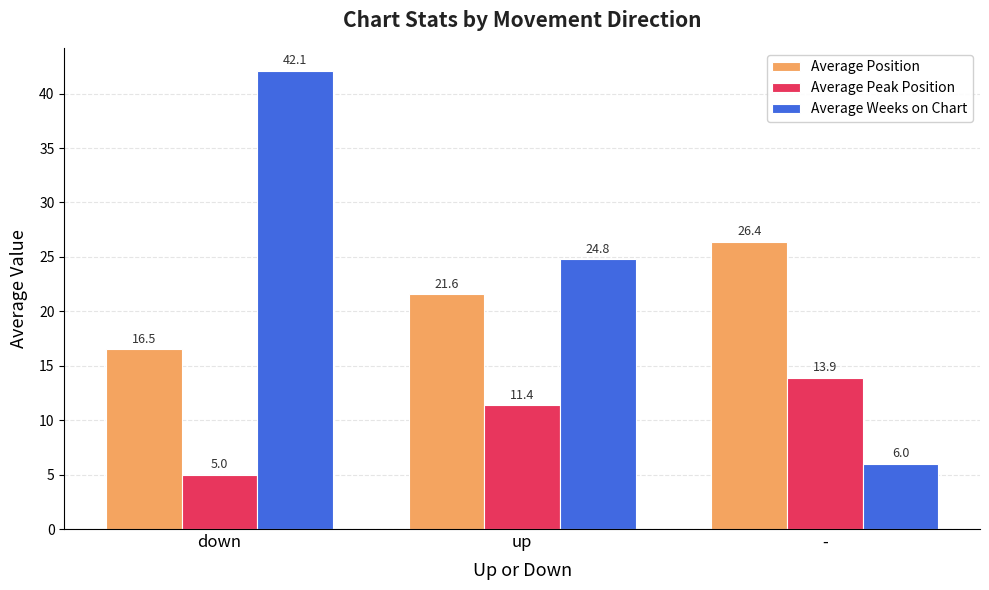

At which label does Average Position reach its peak?

-